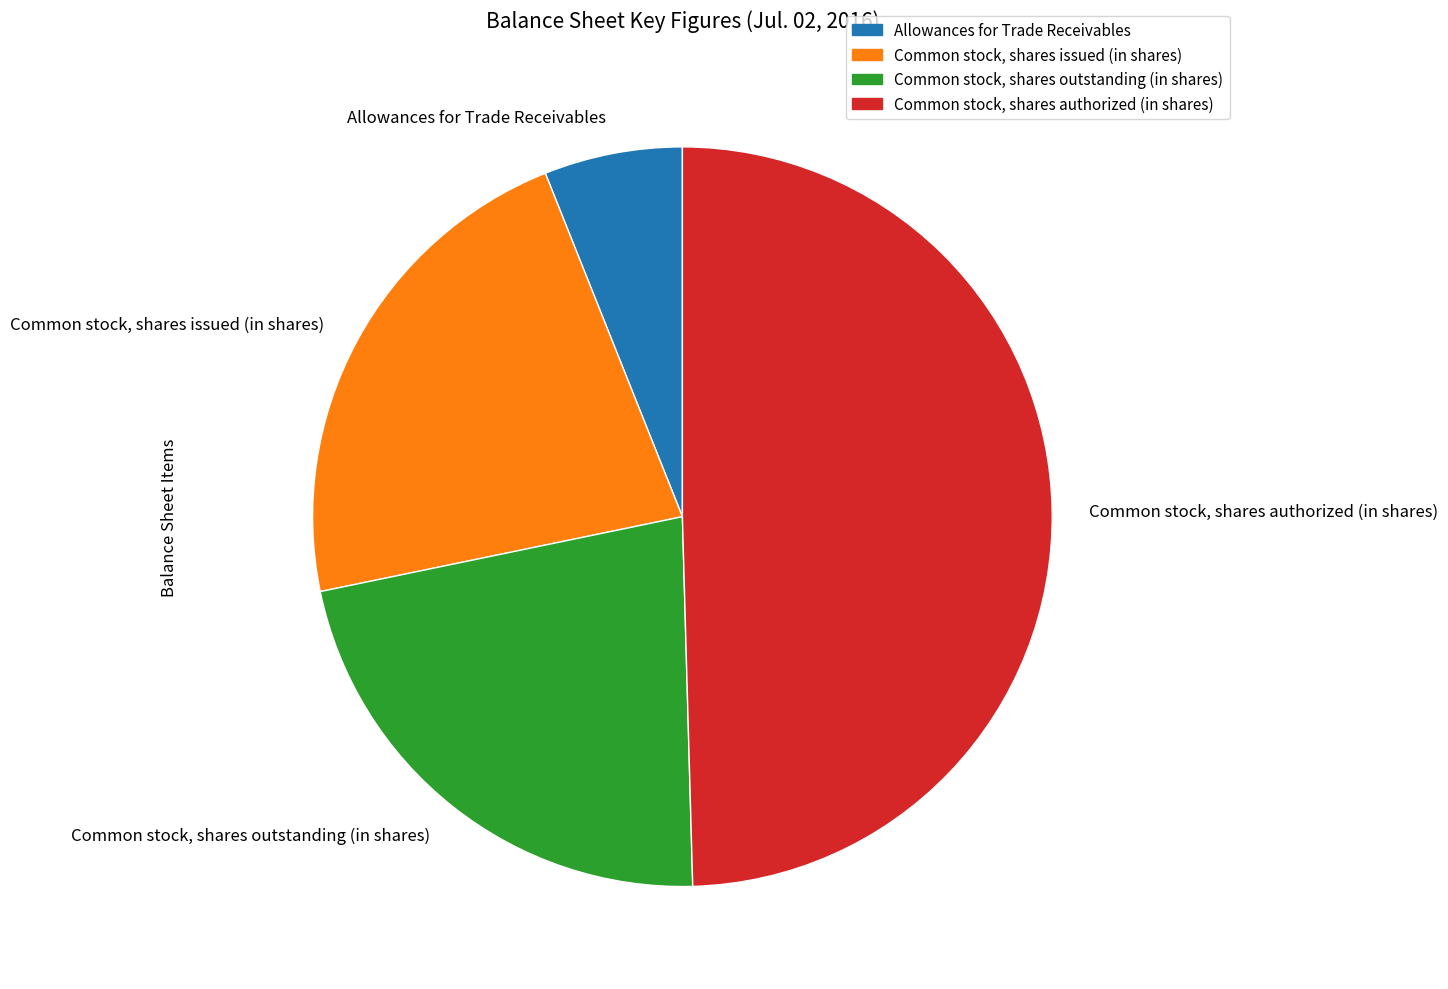

Which slice is the largest?

Common stock, shares authorized (in shares)